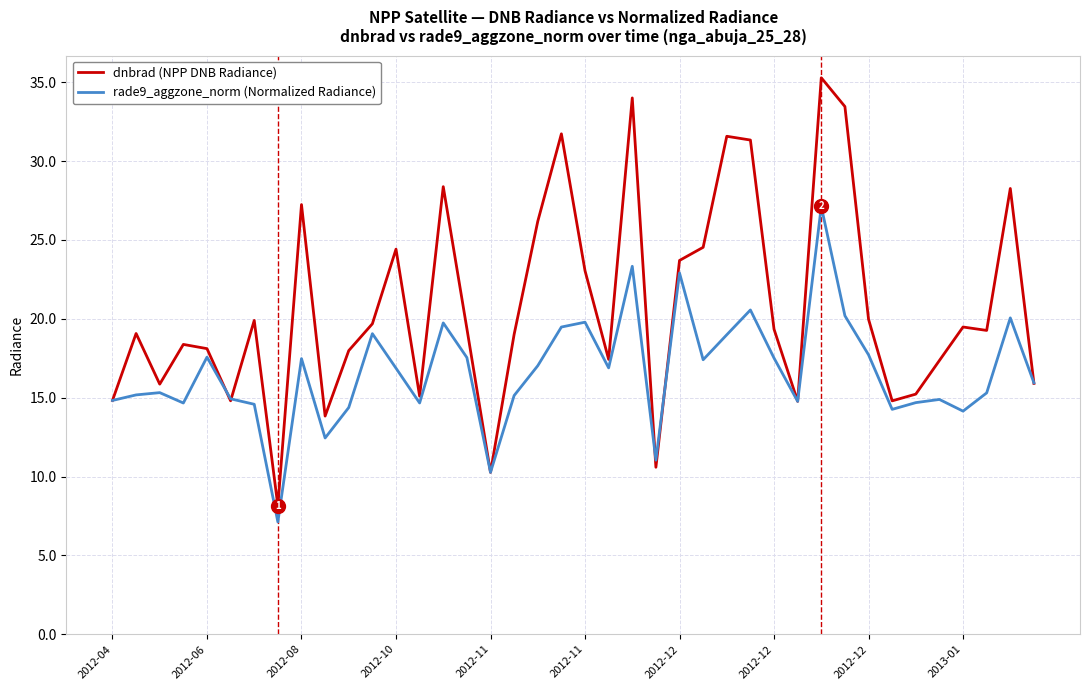

Which series has the largest total across all categories?

dnbrad (NPP DNB Radiance)